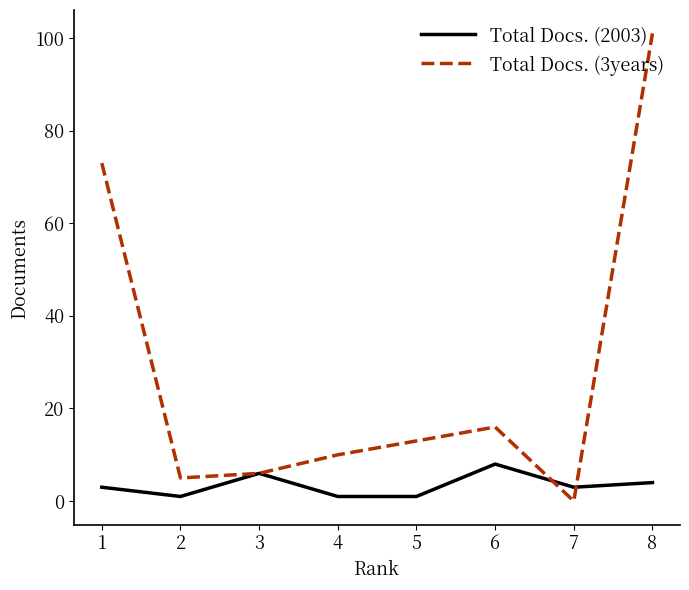

After their last crossing, which series has the higher values: Total Docs. (2003) or Total Docs. (3years)?

Total Docs. (3years)